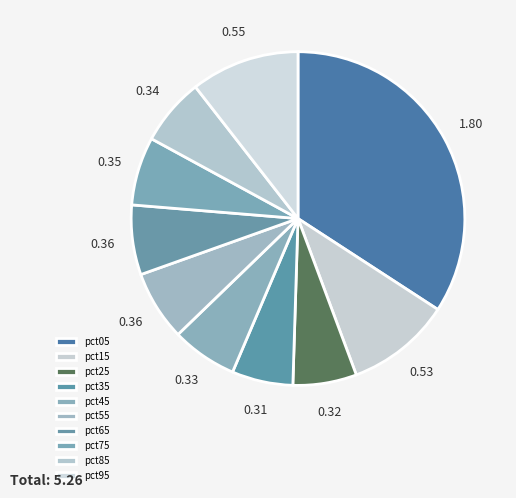

Which slice is the largest?

pct05